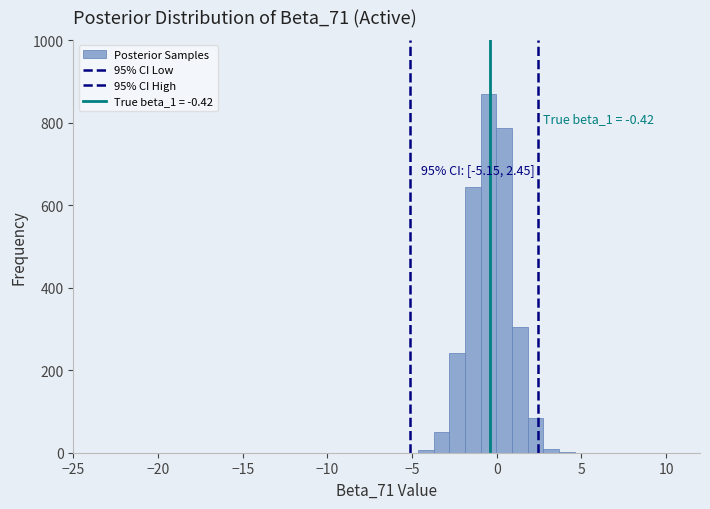

Around what value on the x-axis is the tallest bar? Give the approximate position of its centre, as read against the axis.

-0.5